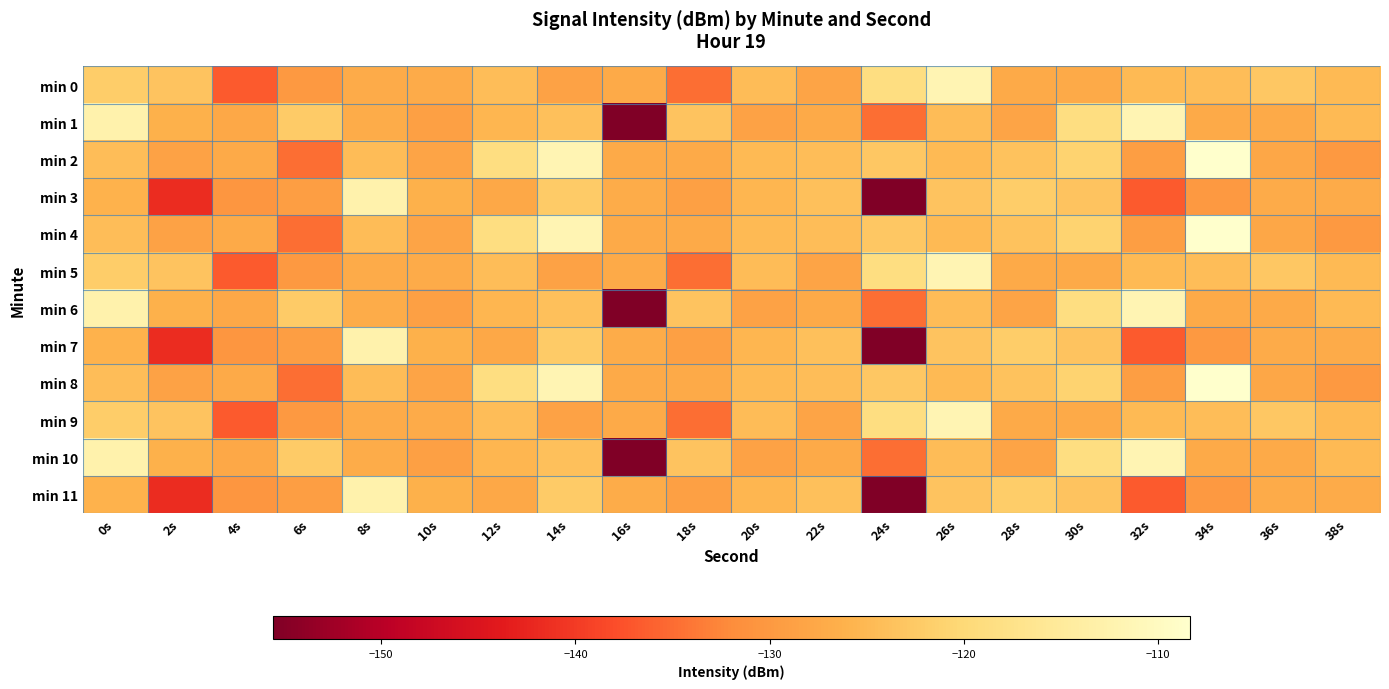

Which label corresponds to the largest value in the chart?

34s